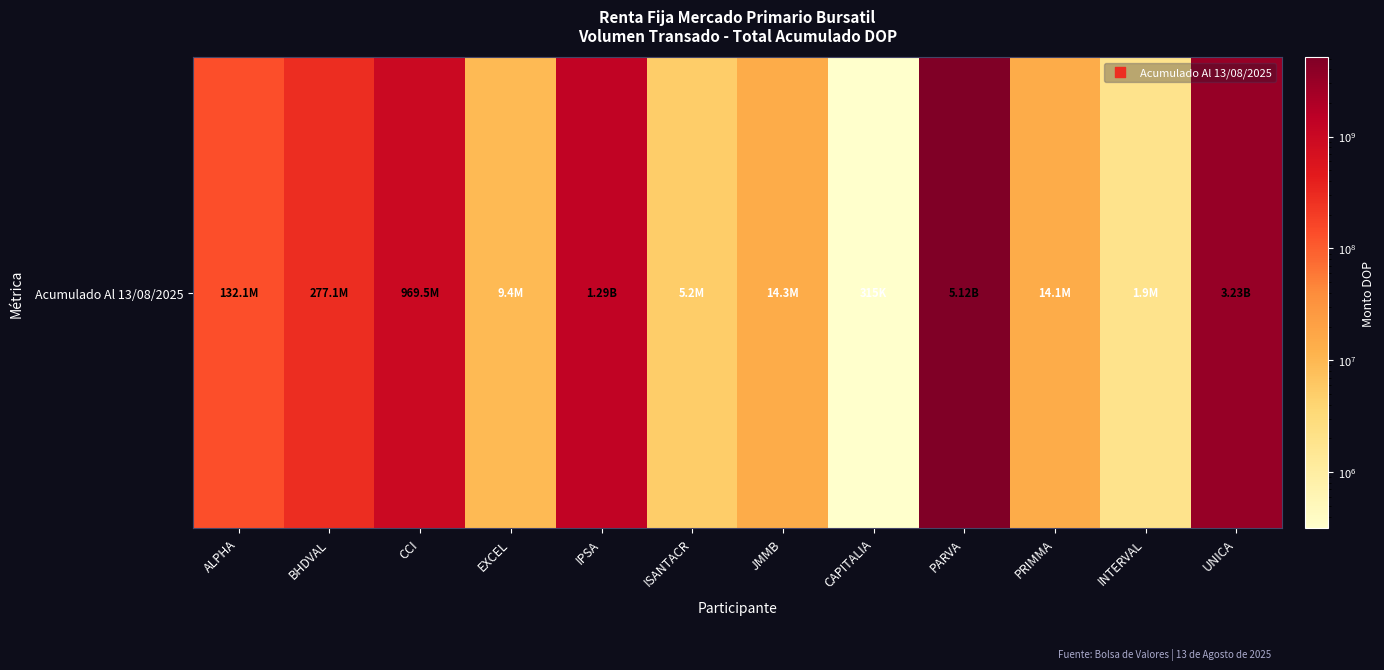

Reading left to right, extract all data points from this chart.

ALPHA=132084461.0	BHDVAL=277076442.3	CCI=969460231.0	EXCEL=9397986.8	IPSA=1292215753.4	ISANTACR=5159475.0	JMMB=14330484.1	CAPITALIA=314538.5	PARVA=5119705352.1	PRIMMA=14118130.4	INTERVAL=1887485.8	UNICA=3228130909.9